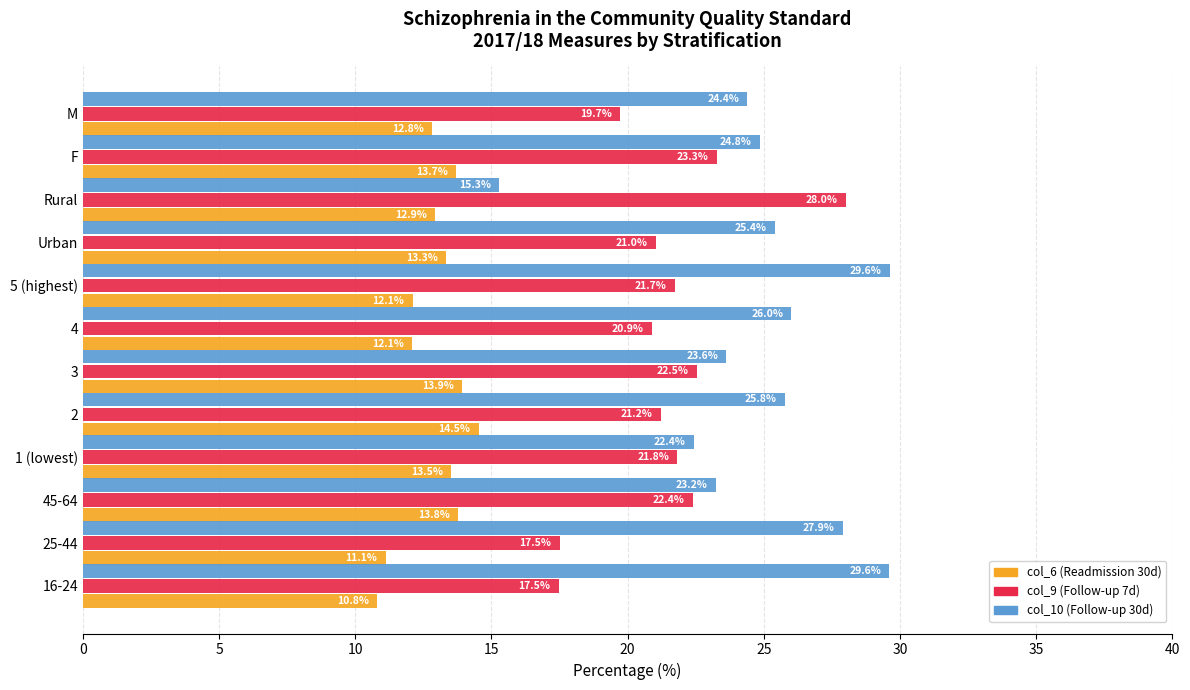

What is the difference between the highest and lowest values at 5 (highest)?

17.5